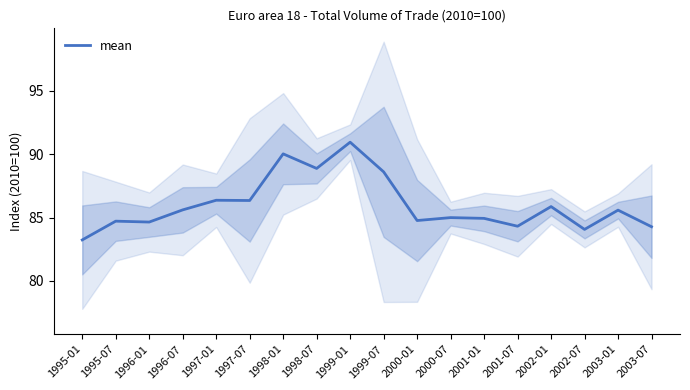

Which label corresponds to the largest value in the chart?

1999-01